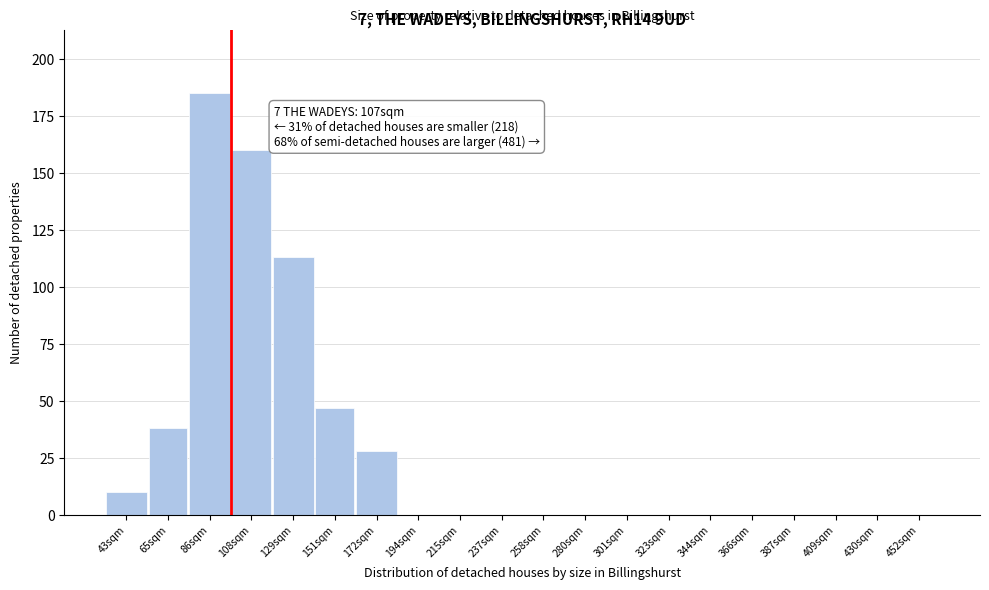

Reading right to left, extract all data points from this chart.

452sqm=0	430sqm=0	409sqm=0	387sqm=0	366sqm=0	344sqm=0	323sqm=0	301sqm=0	280sqm=0	258sqm=0	237sqm=0	215sqm=0	194sqm=0	172sqm=28	151sqm=47	129sqm=113	108sqm=160	86sqm=185	65sqm=38	43sqm=10